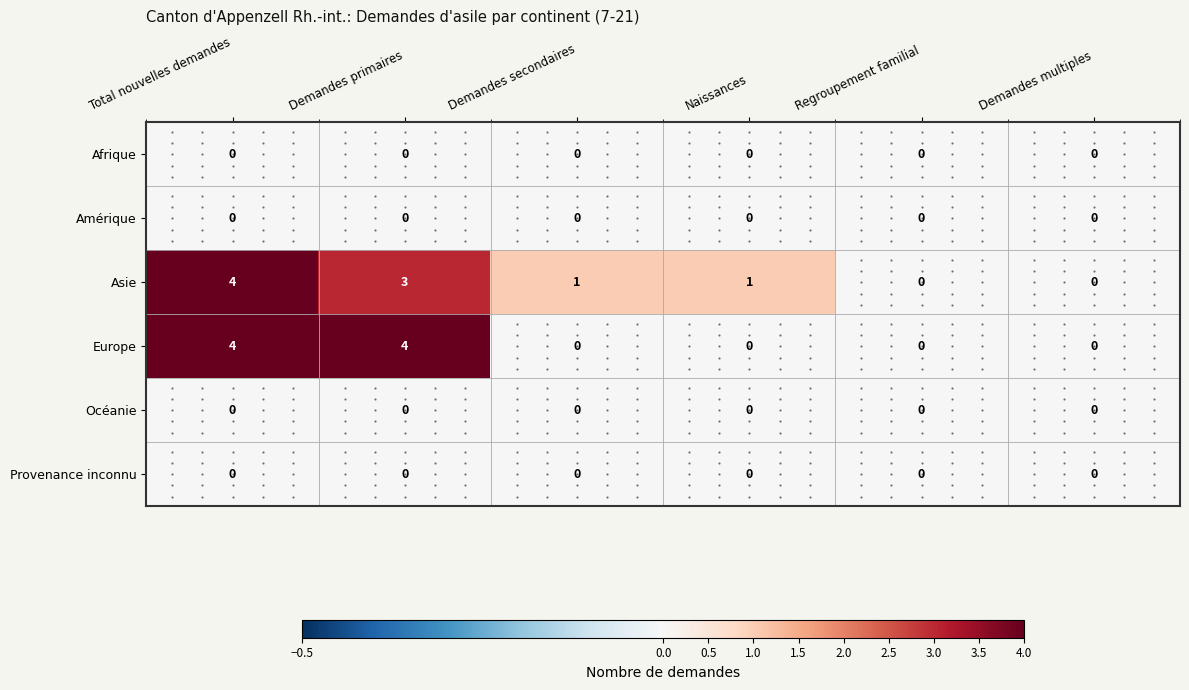

Count the Europe values in the range 0 to 4.

6